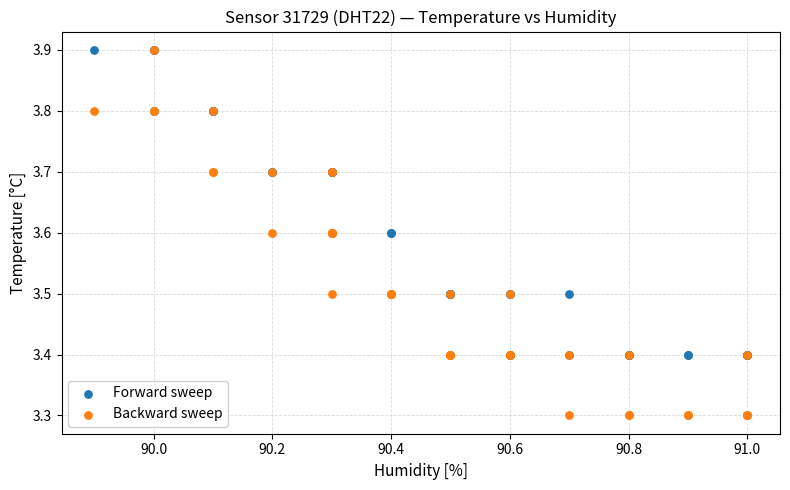

What are all the series names shown in the legend?

Forward sweep, Backward sweep